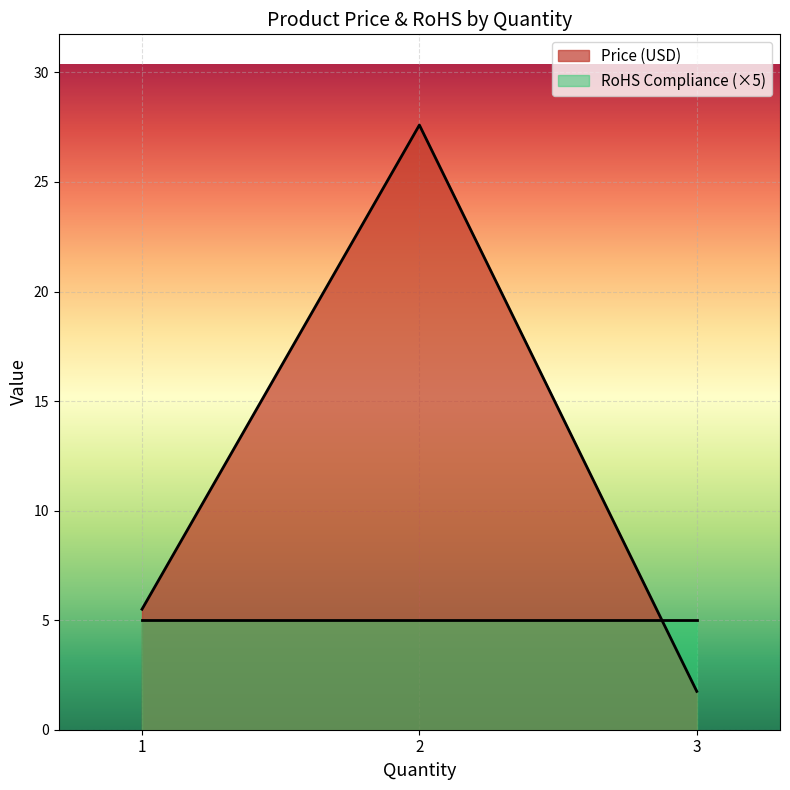

At how many categories does at least one series exceed 13?

1